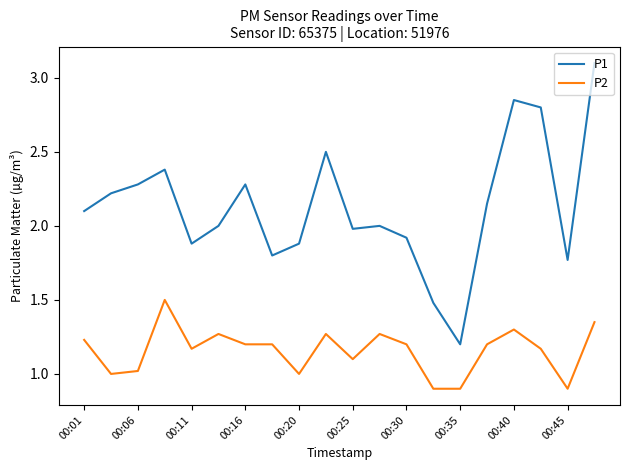

How many lines are shown in the chart?

2